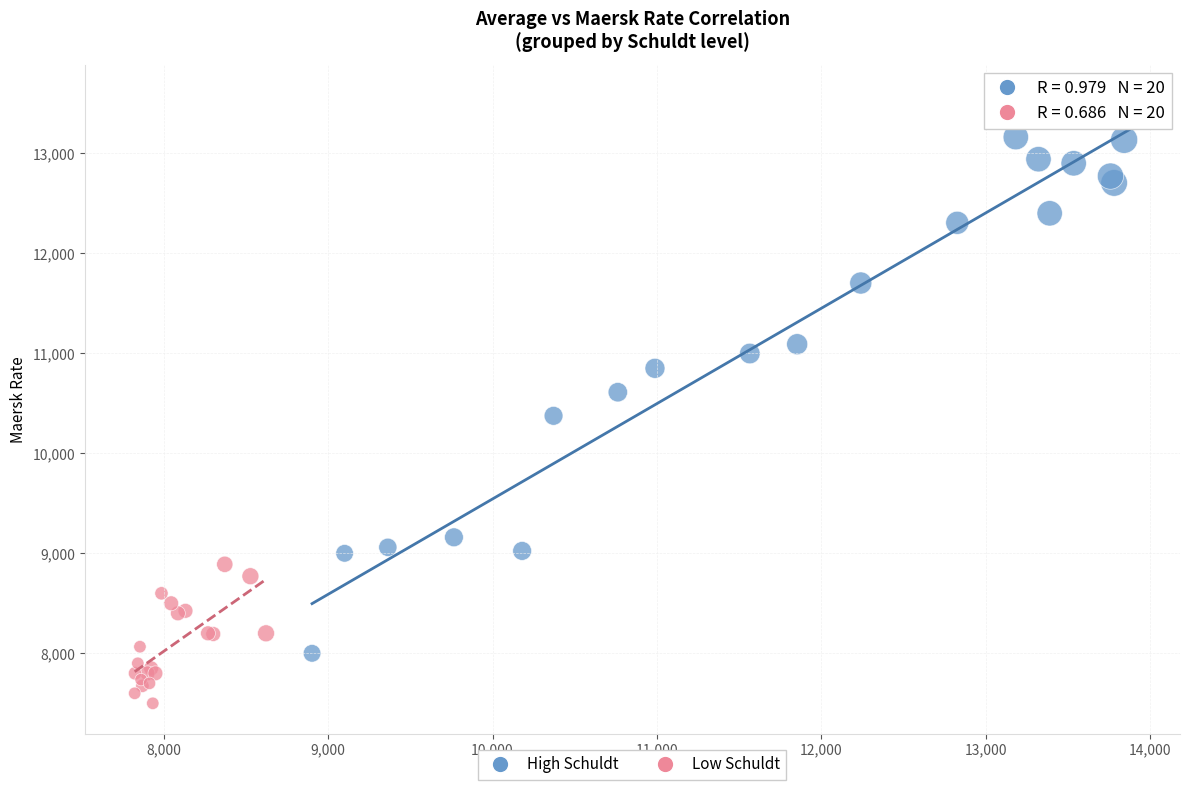

What are all the series names shown in the legend?

High Schuldt, Low Schuldt